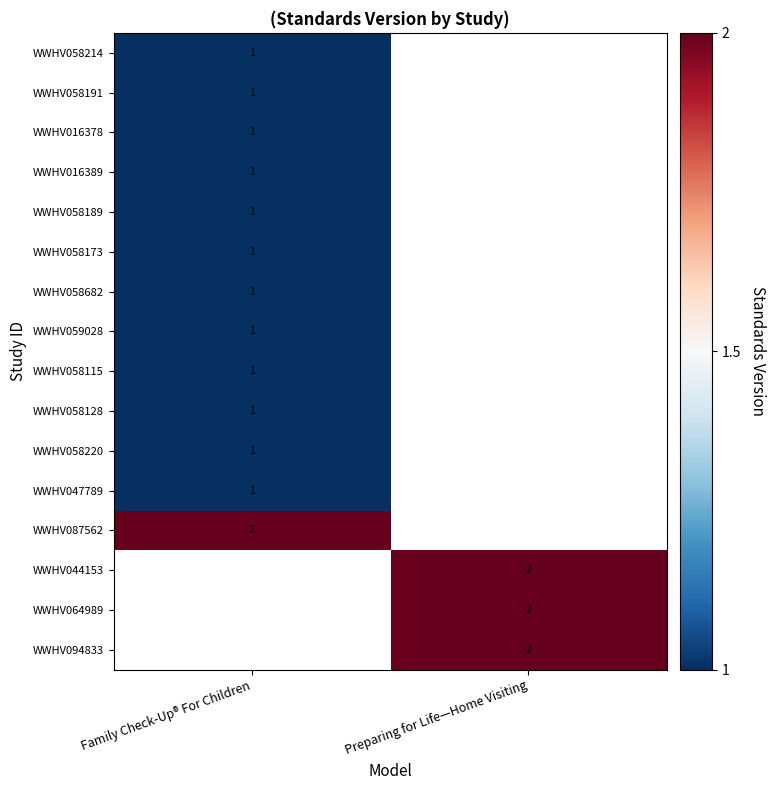

The WWHV094833 series shows 3 at Preparing for Life—Home Visiting. True or false?

False